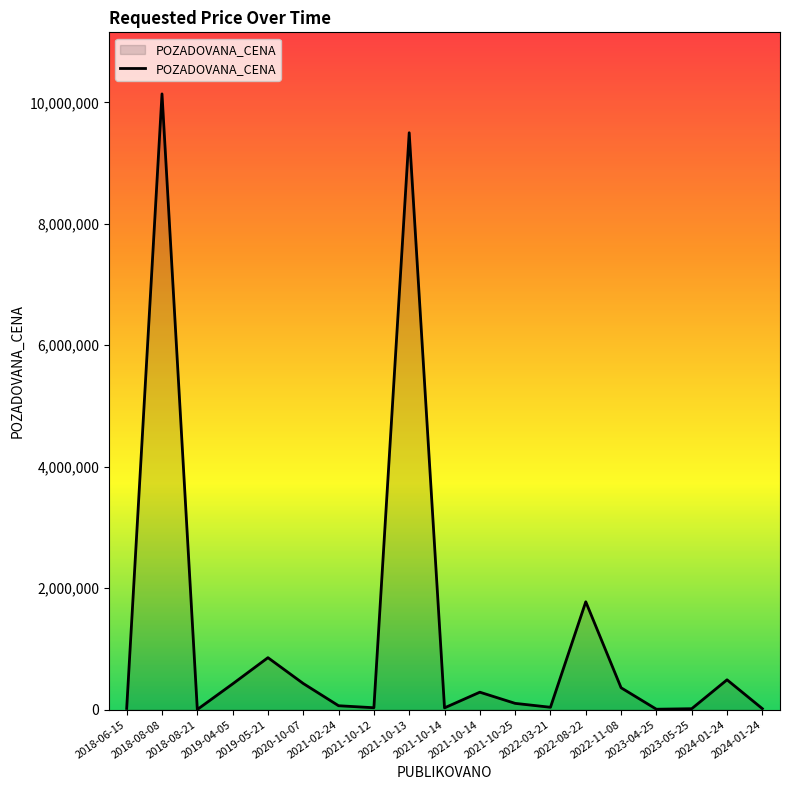

What is the average value?

1294063